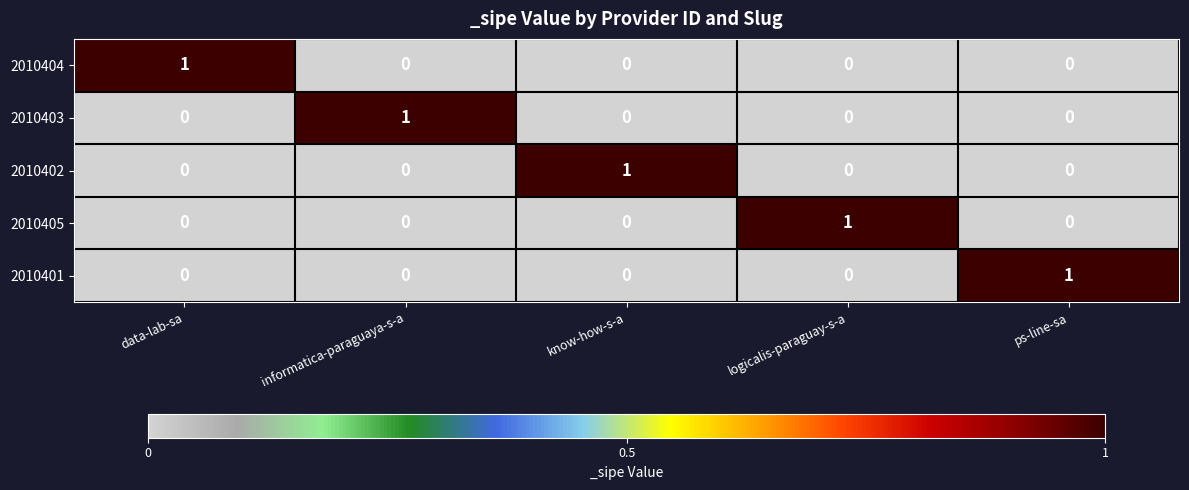

The 2010403 series shows 0 at know-how-s-a. True or false?

True